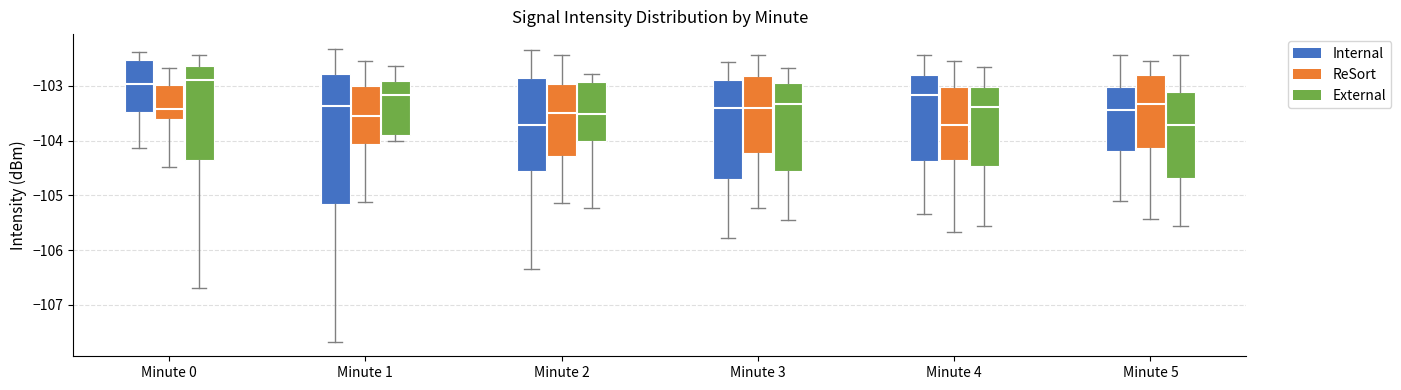

Reading left to right, read every box against the y-axis: the position of its median line, the range the box covers, and the ends of its whiskers. The values are not printed on the chart, so give them approximately, as read against the axis.

Minute 0 (Internal): median -103.0, box -103.5 to -102.5, whiskers -104.1 to -102.4
Minute 0 (ReSort): median -103.4, box -103.6 to -103.0, whiskers -104.5 to -102.7
Minute 0 (External): median -102.9, box -104.3 to -102.6, whiskers -106.7 to -102.4
Minute 1 (Internal): median -103.4, box -105.1 to -102.8, whiskers -107.7 to -102.3
Minute 1 (ReSort): median -103.6, box -104.1 to -103.0, whiskers -105.1 to -102.5
Minute 1 (External): median -103.2, box -103.9 to -102.9, whiskers -104.0 to -102.6
Minute 2 (Internal): median -103.7, box -104.6 to -102.8, whiskers -106.3 to -102.3
Minute 2 (ReSort): median -103.5, box -104.3 to -103.0, whiskers -105.1 to -102.4
Minute 2 (External): median -103.5, box -104.0 to -102.9, whiskers -105.2 to -102.8
Minute 3 (Internal): median -103.4, box -104.7 to -102.9, whiskers -105.8 to -102.6
Minute 3 (ReSort): median -103.4, box -104.2 to -102.8, whiskers -105.2 to -102.4
Minute 3 (External): median -103.3, box -104.6 to -102.9, whiskers -105.4 to -102.7
Minute 4 (Internal): median -103.2, box -104.4 to -102.8, whiskers -105.3 to -102.4
Minute 4 (ReSort): median -103.7, box -104.4 to -103.0, whiskers -105.7 to -102.5
Minute 4 (External): median -103.4, box -104.5 to -103.0, whiskers -105.6 to -102.7
Minute 5 (Internal): median -103.4, box -104.2 to -103.0, whiskers -105.1 to -102.4
Minute 5 (ReSort): median -103.3, box -104.1 to -102.8, whiskers -105.4 to -102.5
Minute 5 (External): median -103.7, box -104.7 to -103.1, whiskers -105.5 to -102.4